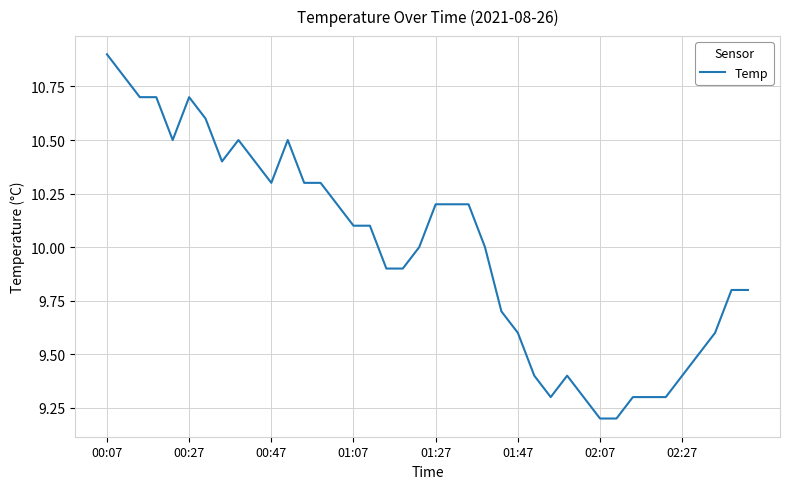

What is the difference between the maximum and minimum values?

1.7